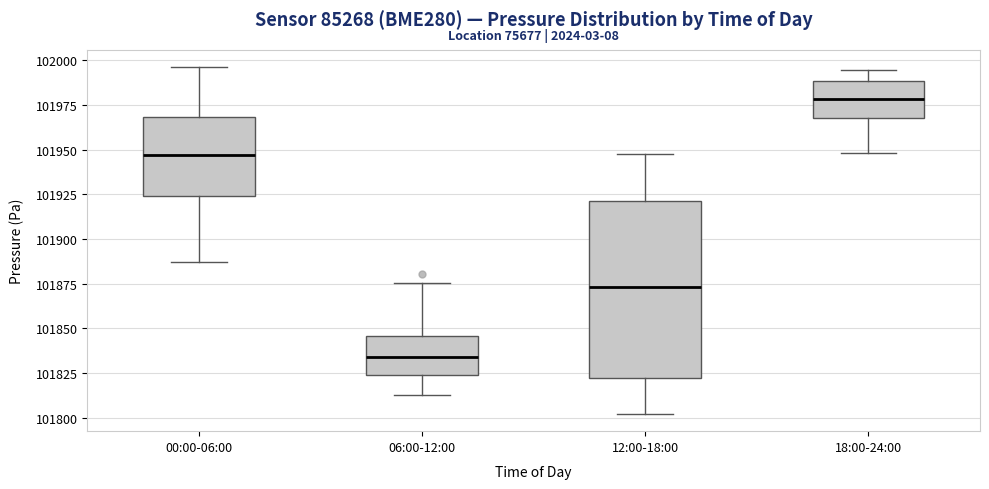

Where does the upper whisker of the box for 12:00-18:00 end on the y-axis? The values are not printed on the chart, so give them approximately, as read against the axis.

101950